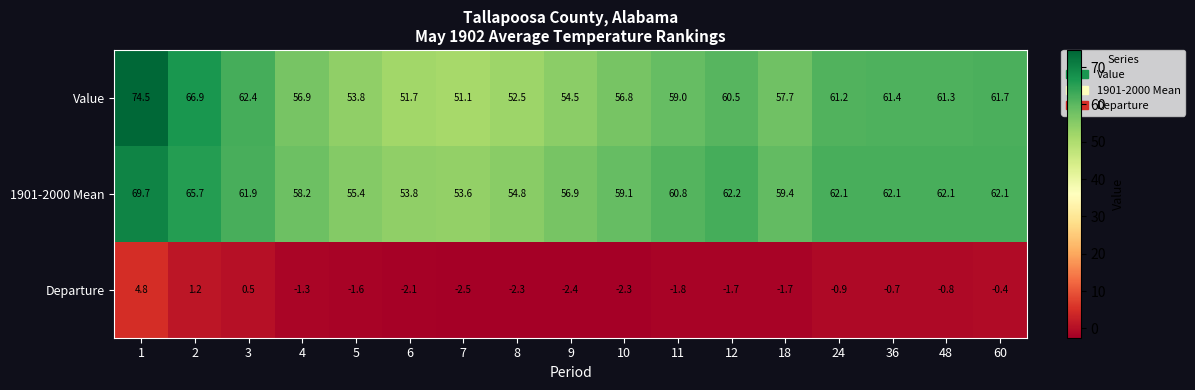

Which series has the widest spread of values?

Value